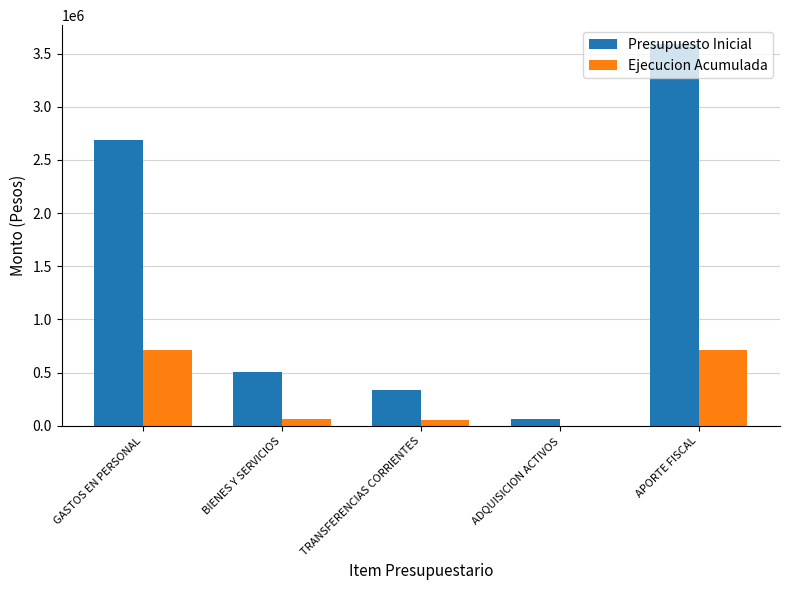

Which series has the largest total across all categories?

Presupuesto Inicial